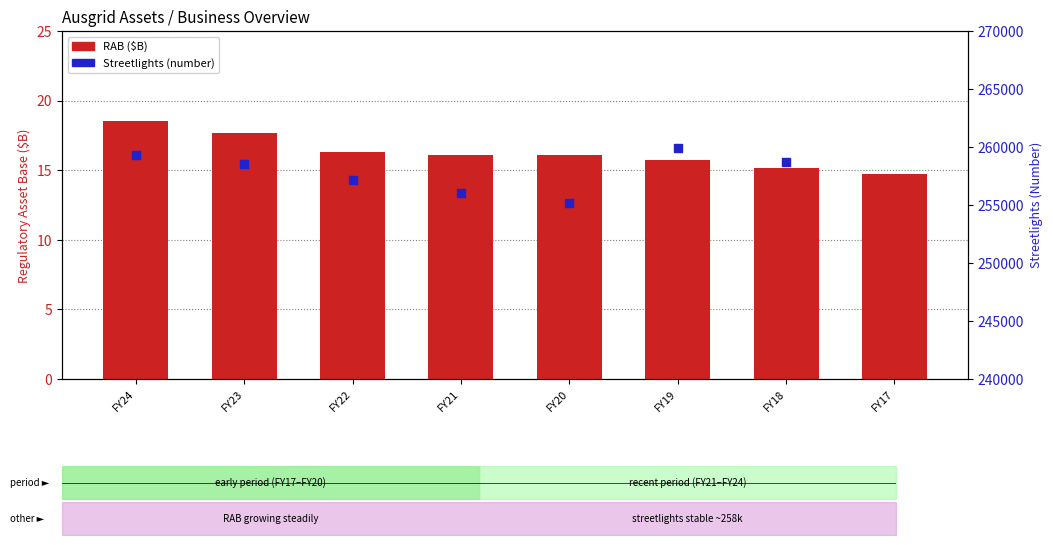

Which series contains the highest Y value?

Streetlights